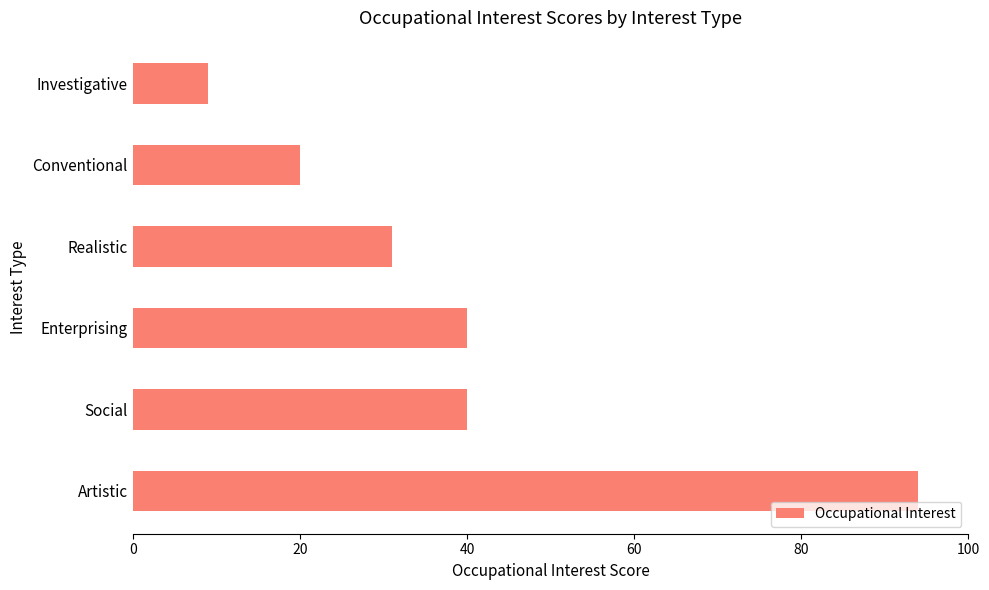

Is it true that the value at Artistic is 125?

False